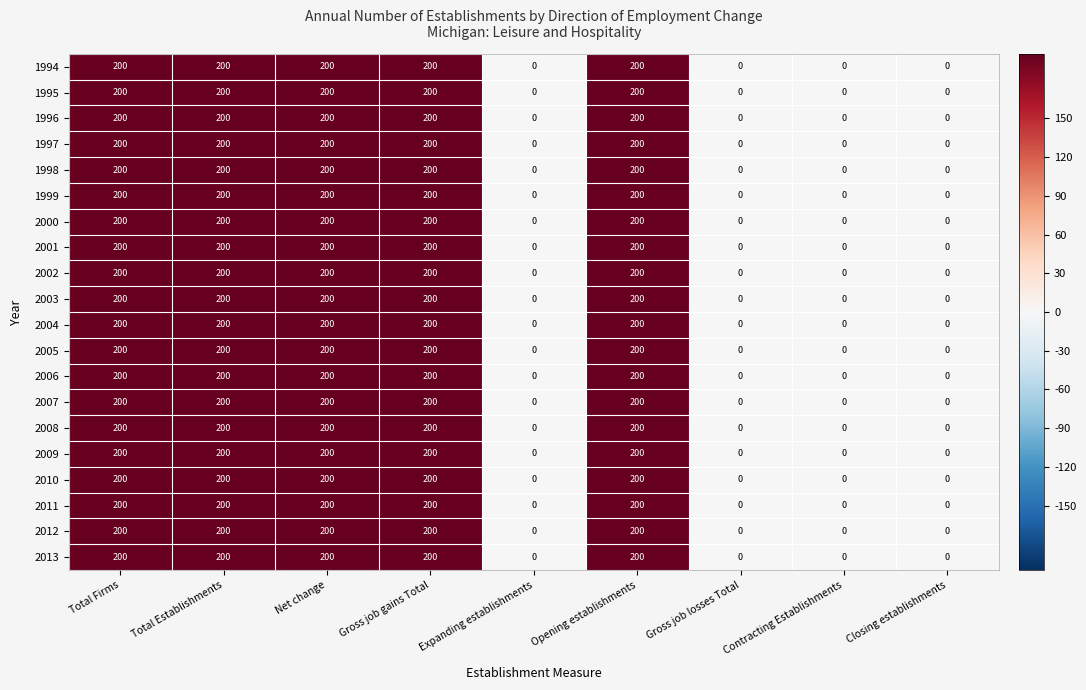

The 2013 series shows 200 at Total Firms. True or false?

True